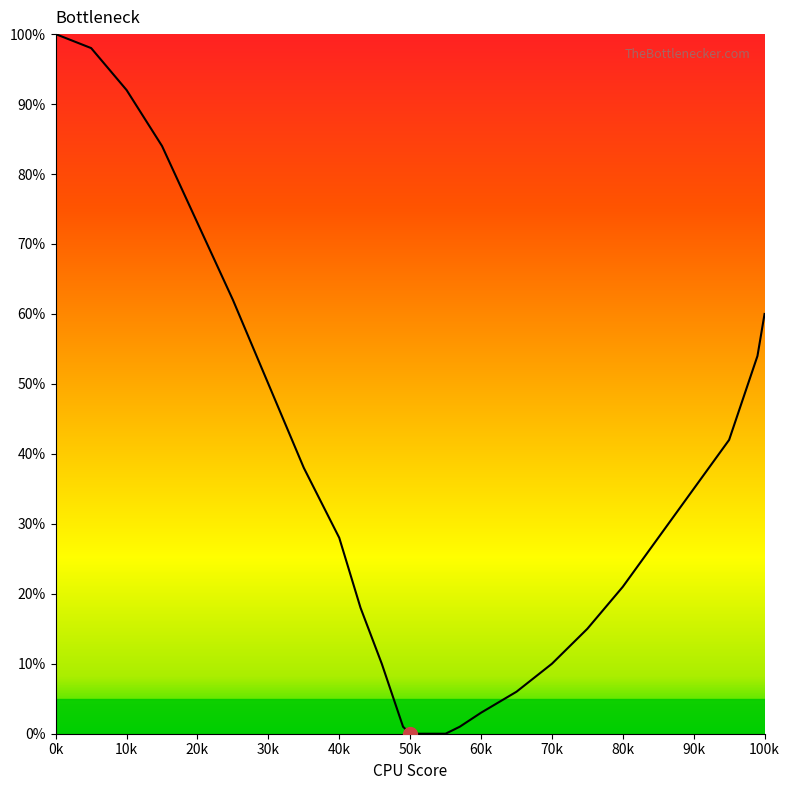

What is the greatest value displayed?

100